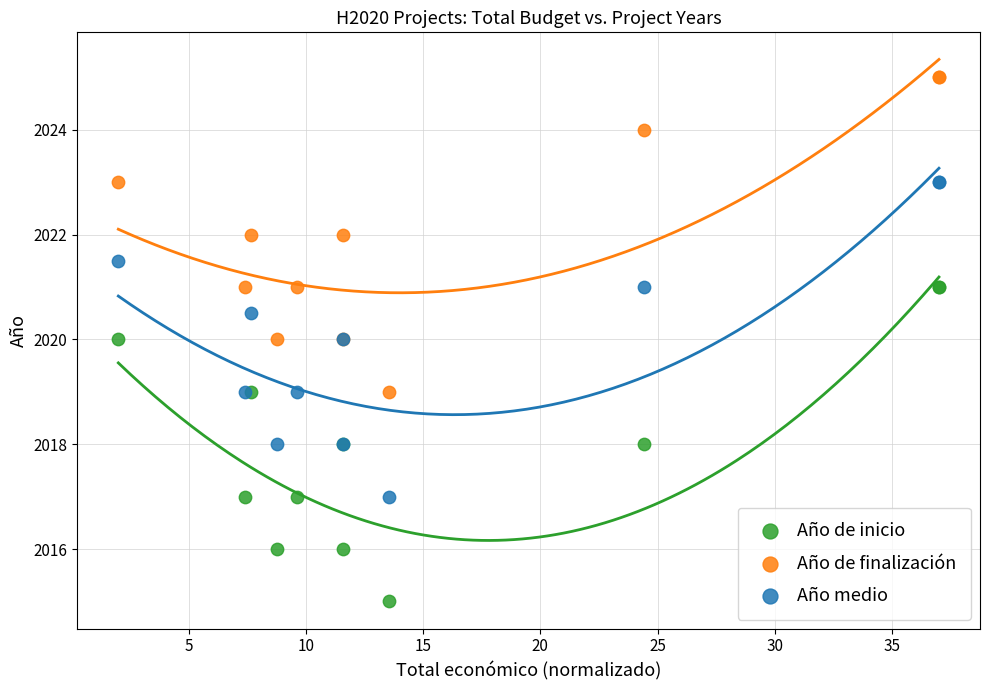

Which series reaches the maximum Y coordinate?

Año de finalización